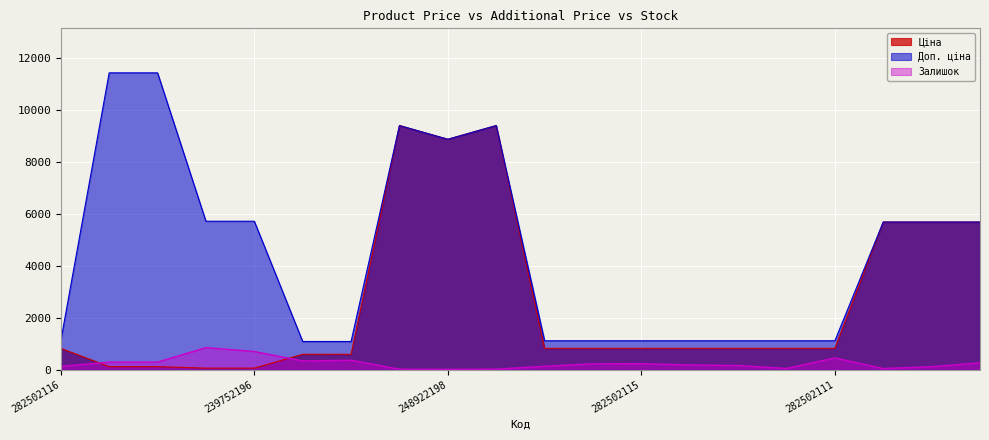

What position from the right is 273702193?

13